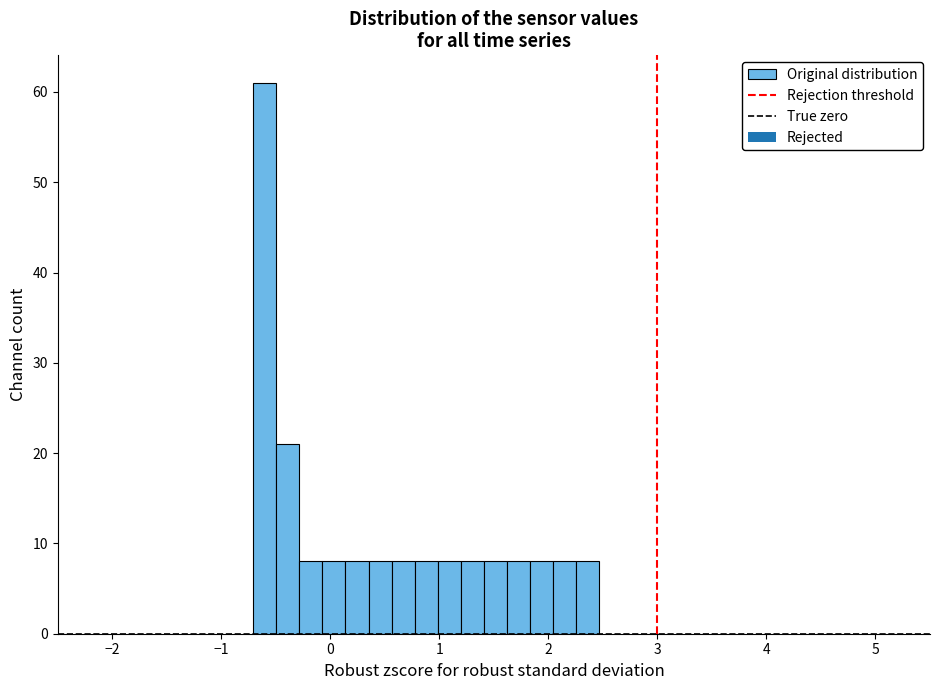

Read against the x-axis, roughly where is the centre of the tallest bar?

-0.6